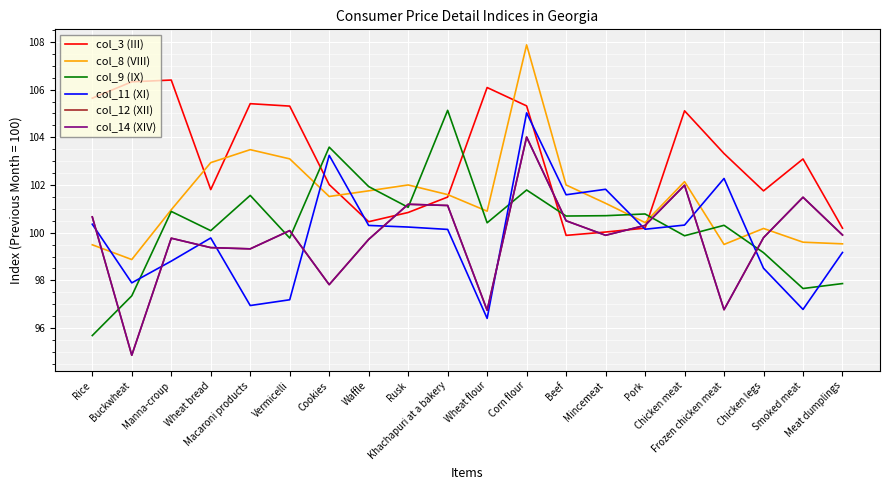

How many data points in col_3 (III) are above 103?

10